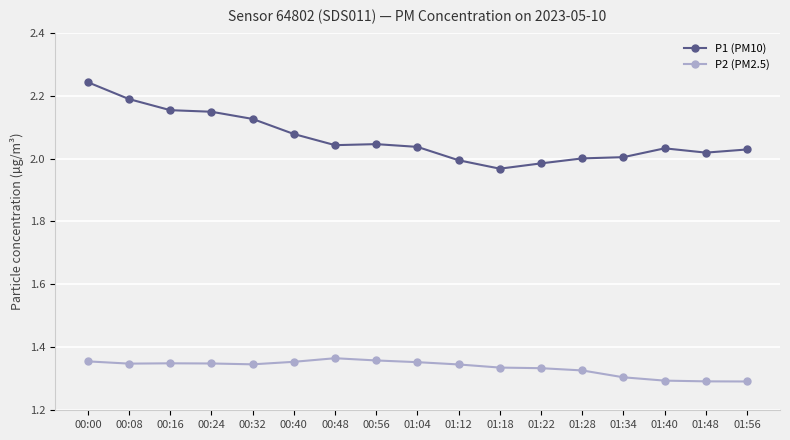

What is the label of the 13th point from the left?

01:28